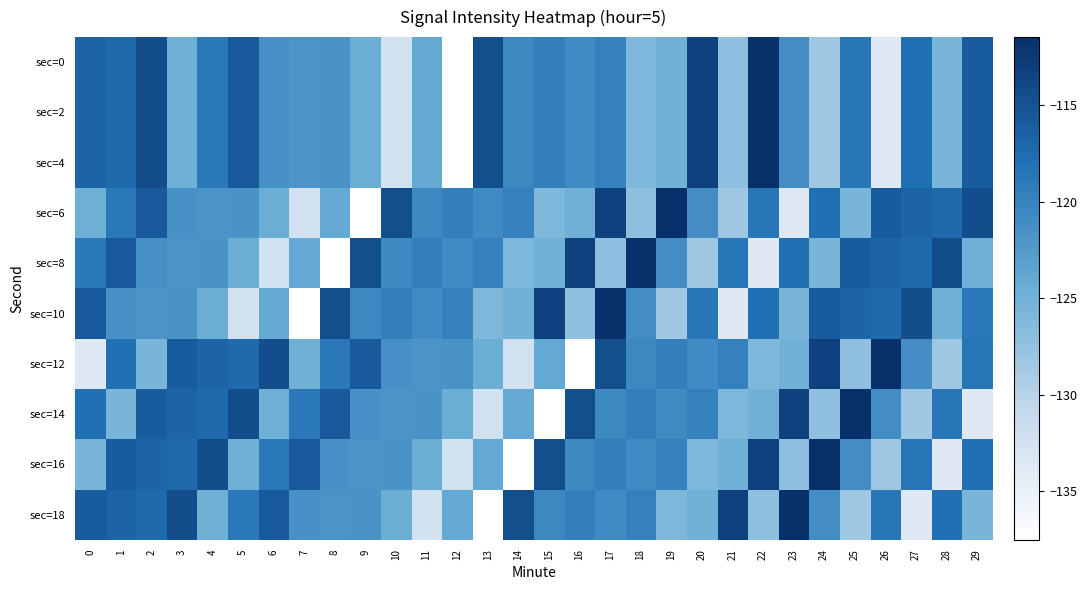

What is the difference between the highest and lowest values at 26?

22.3